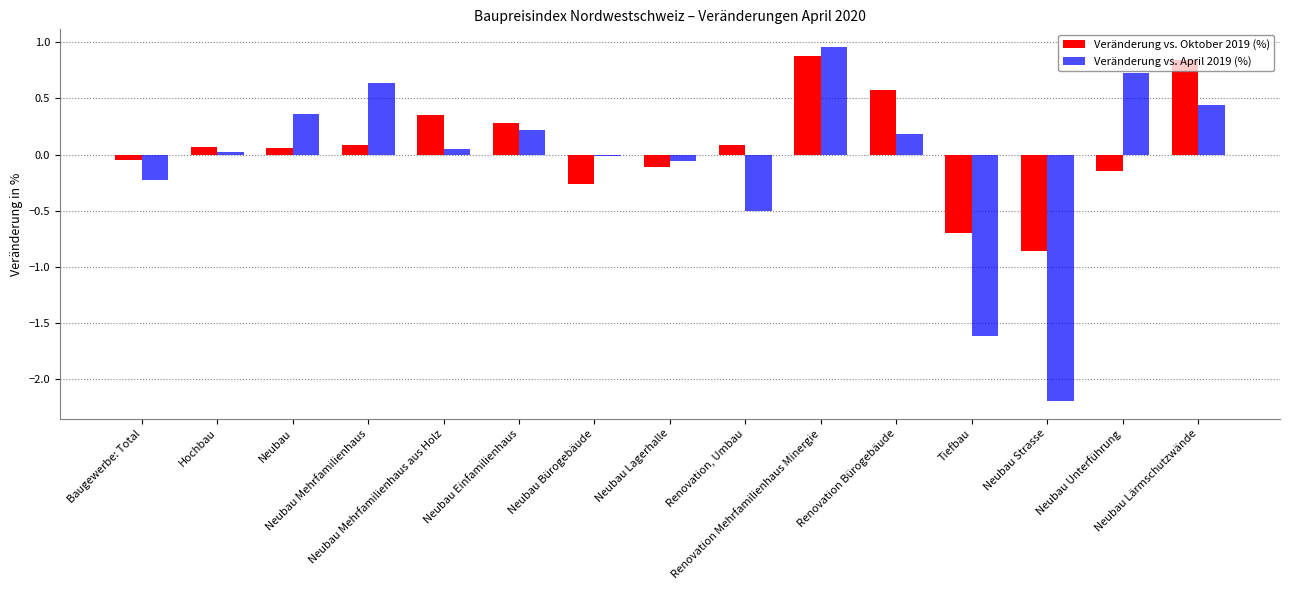

What is the spread (max minus min) of values at Neubau Mehrfamilienhaus?

0.5